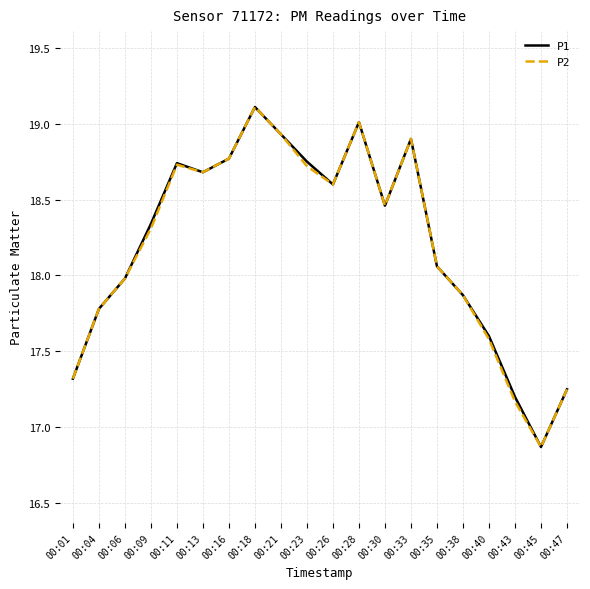

What are all the series names shown in the legend?

P1, P2